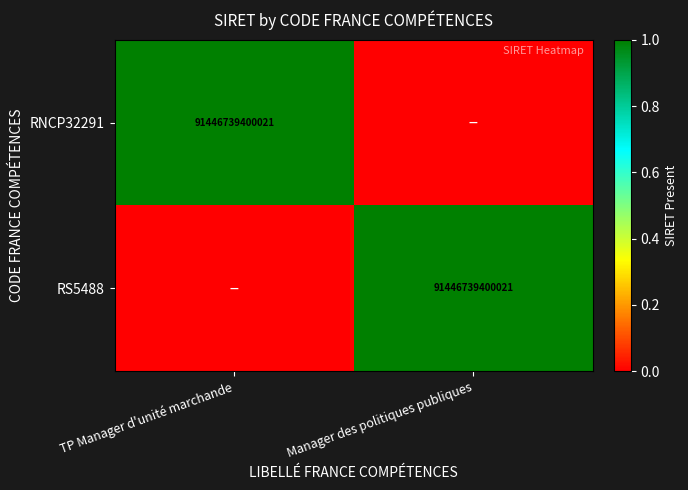

The RNCP32291 series shows 91446739400021 at TP Manager d'unité marchande. True or false?

True